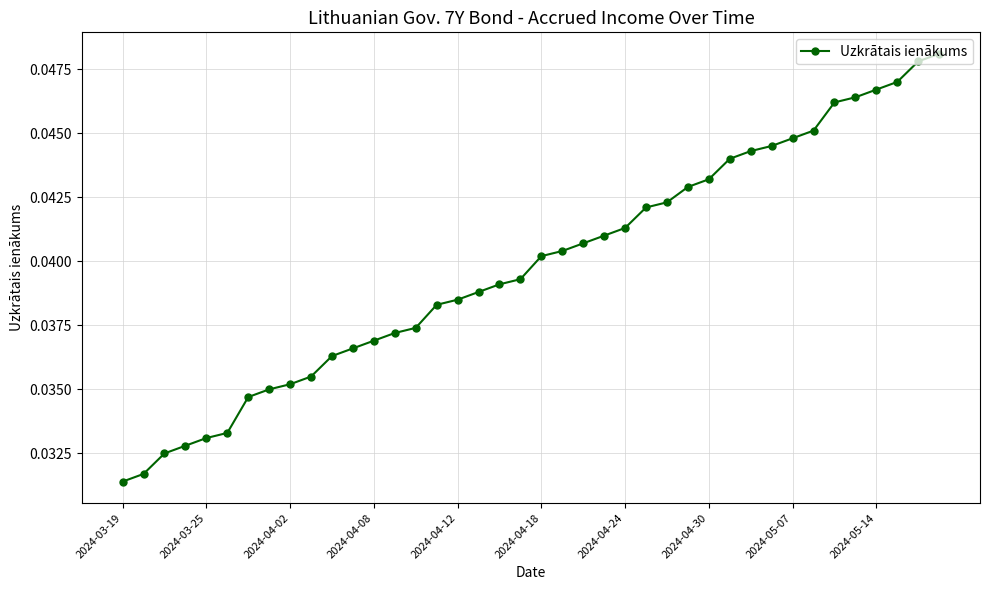

How many lines are shown in the chart?

1